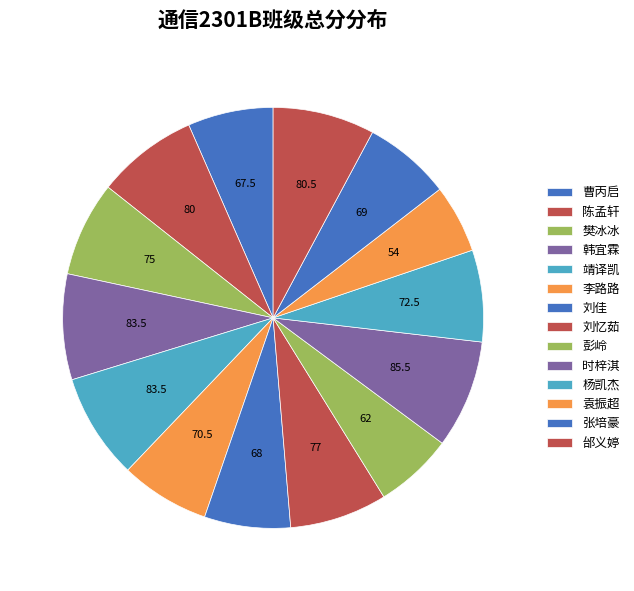

How many slices are in this pie chart?

14